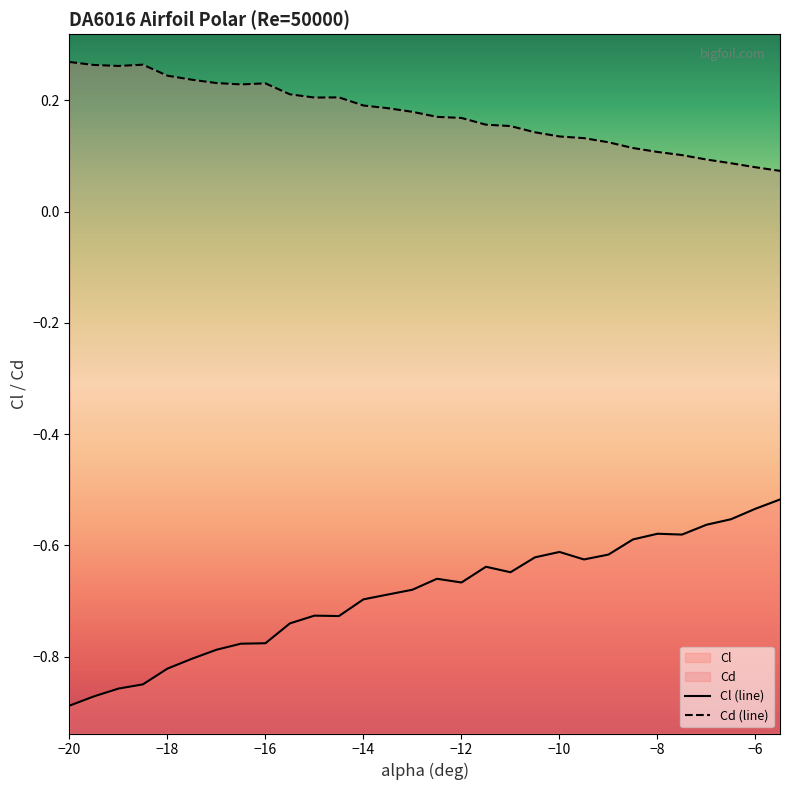

Does the chart have visible grid lines?

No